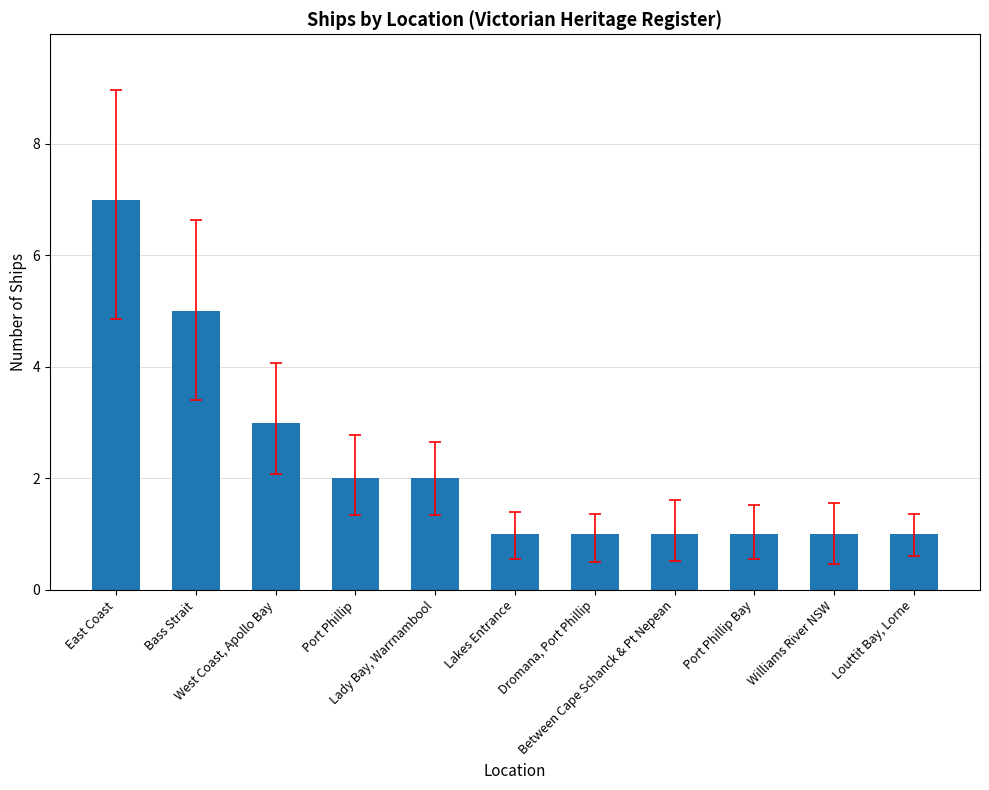

Which label corresponds to the largest value in the chart?

East Coast